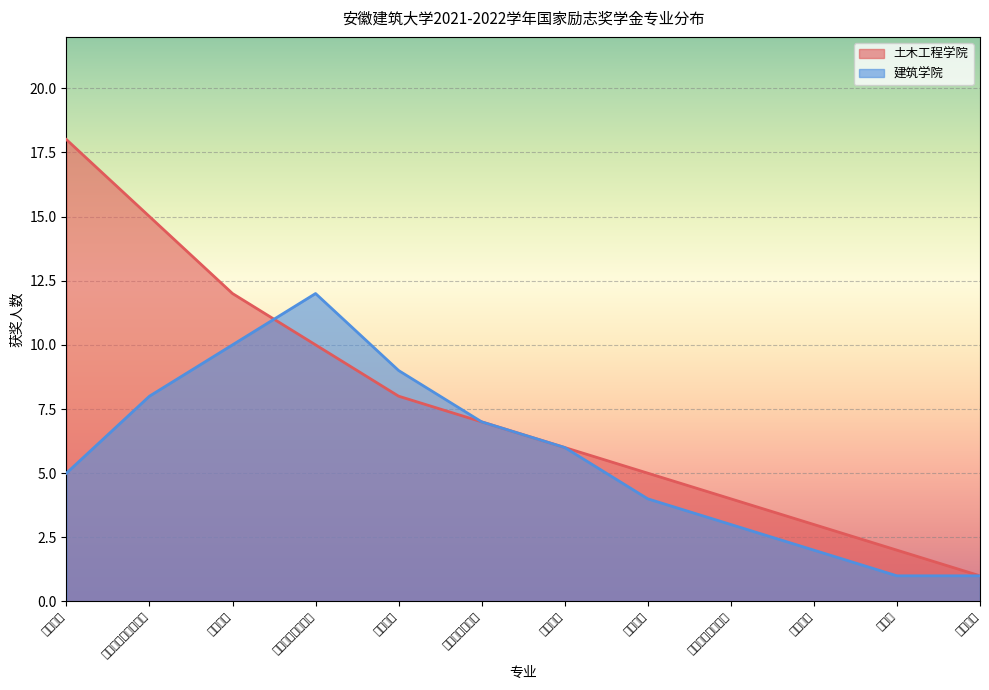

List the labels in order of 土木工程学院 value, smallest first.

城乡规划, 建筑学, 环境工程, 给排水科学与工程, 地质工程, 测绘工程, 勘查技术与工程, 安全工程, 城市地下空间工程, 交通工程, 道路桥梁与渡河工程, 土木工程